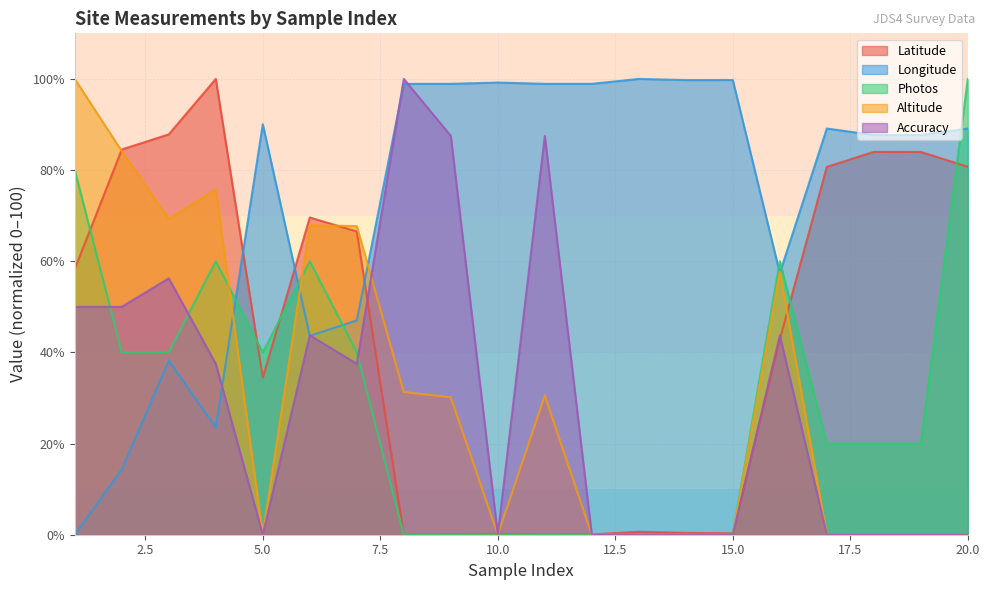

What is the spread (max minus min) of values at 11?

98.9